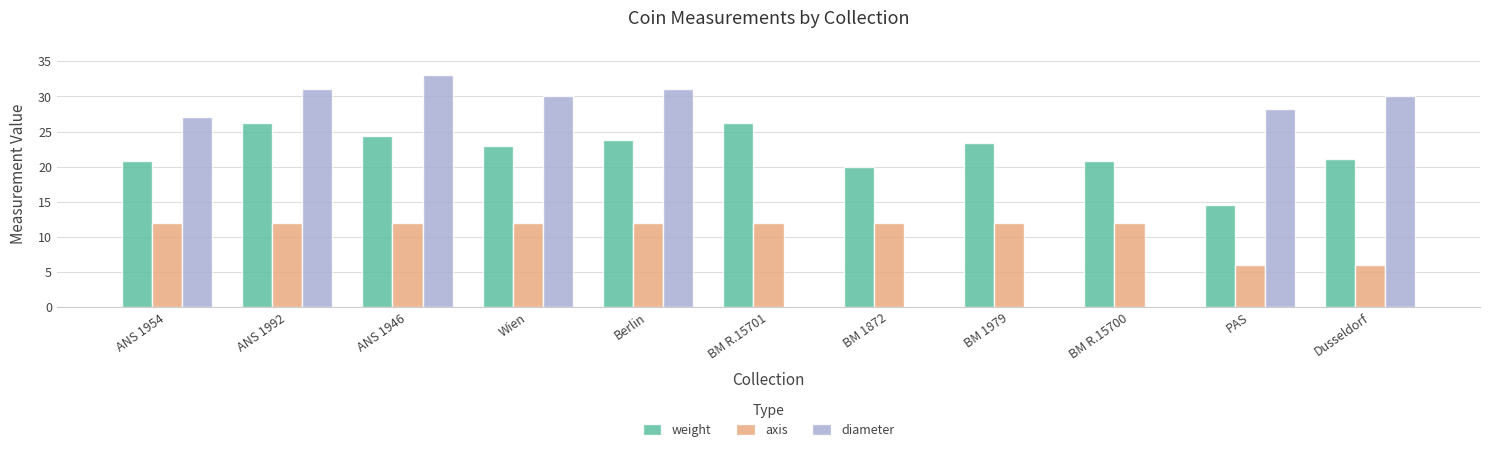

How many values in the weight series exceed 22?

6